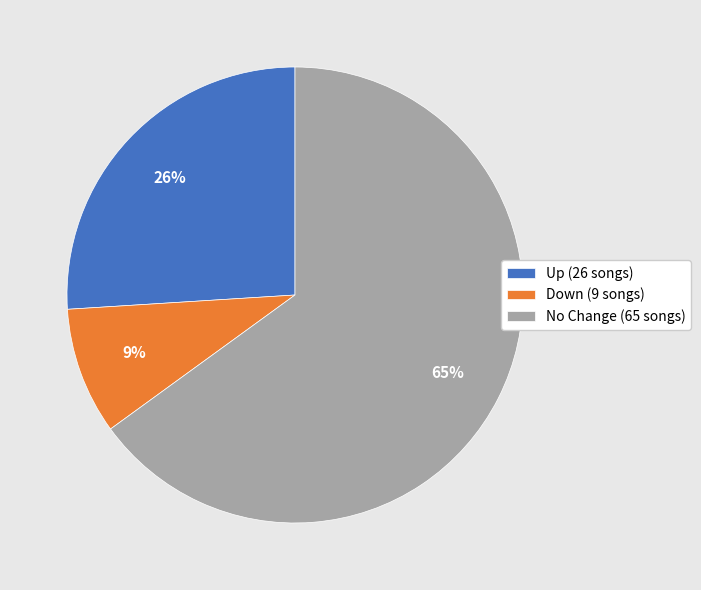

What percentage is the Up (26 songs) slice, to the nearest percent?

26%